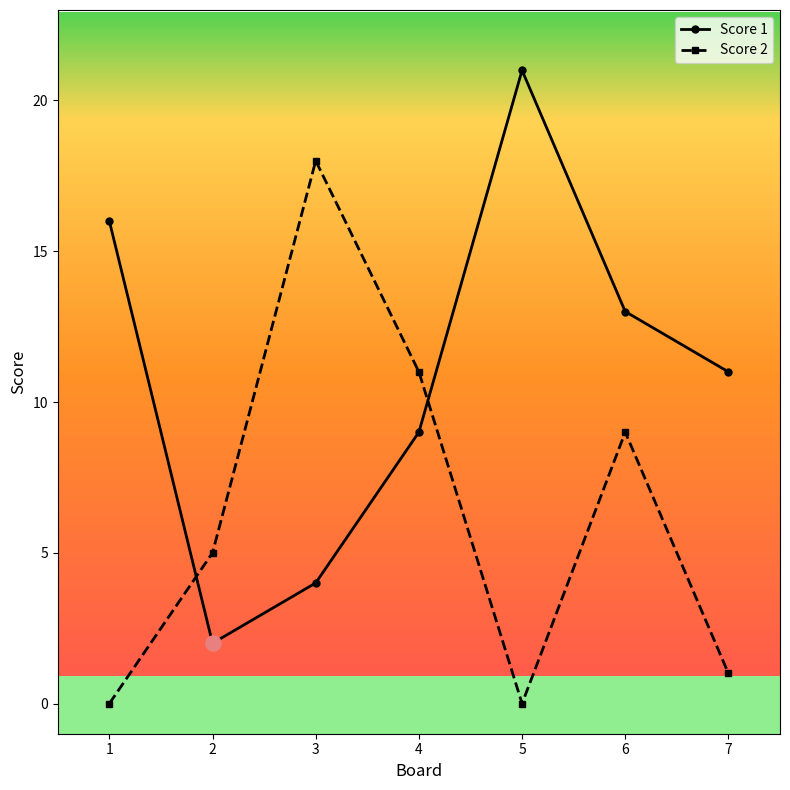

Is the value of Score 2 at 1 greater than the value of Score 1 at 1?

No